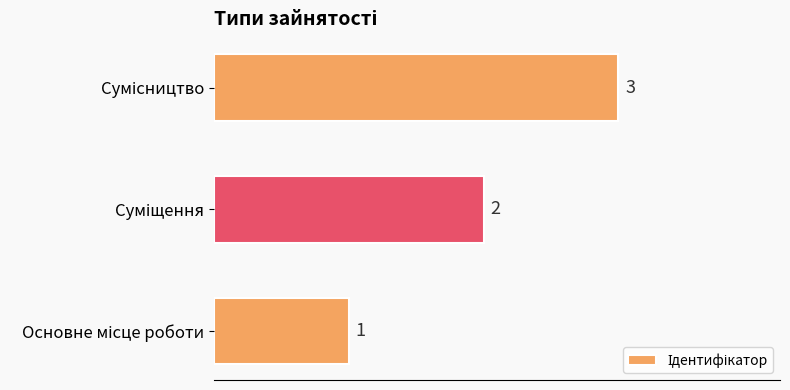

Count the values in the range 1 to 3.

3